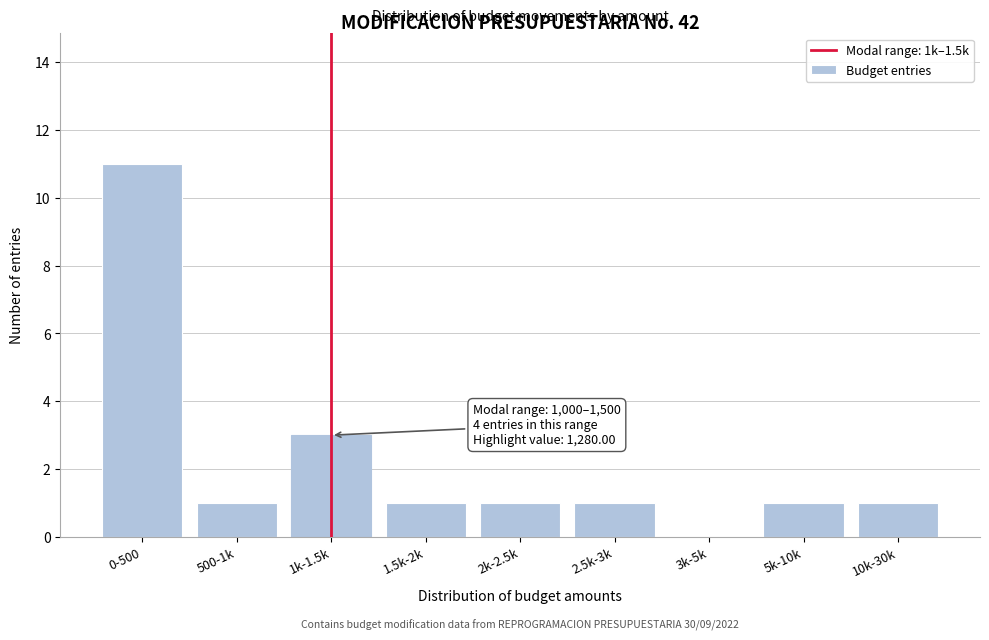

Reading right to left, transcribe all the data shown in this chart.

10k-30k=1	5k-10k=1	3k-5k=0	2.5k-3k=1	2k-2.5k=1	1.5k-2k=1	1k-1.5k=3	500-1k=1	0-500=11